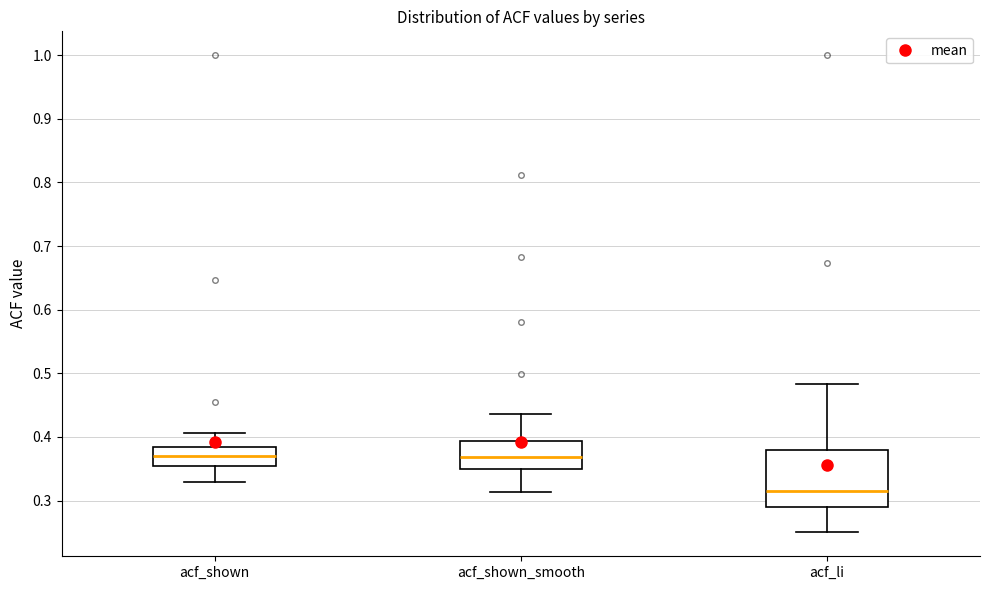

Reading left to right, read every box against the y-axis: the position of its median line, the range the box covers, and the ends of its whiskers. The values are not printed on the chart, so give them approximately, as read against the axis.

acf_shown: median 0.37, box 0.35 to 0.38, whiskers 0.33 to 0.41
acf_shown_smooth: median 0.37, box 0.35 to 0.39, whiskers 0.31 to 0.44
acf_li: median 0.32, box 0.29 to 0.38, whiskers 0.25 to 0.48